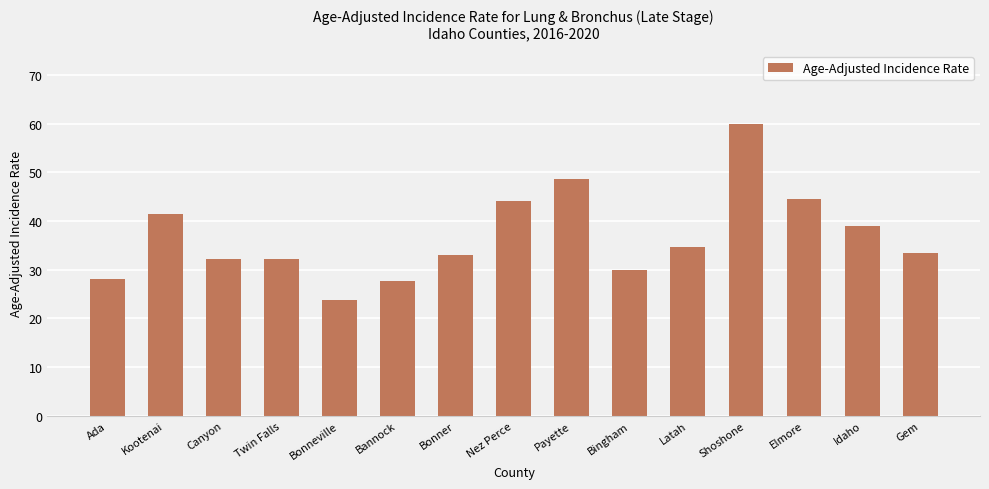

What is the difference between the maximum and minimum values?

36.2